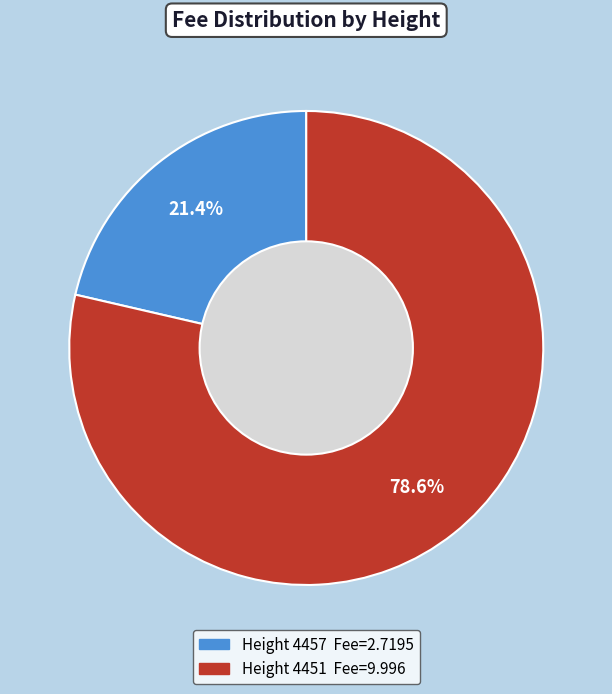

What is the largest slice in the pie chart?

4451